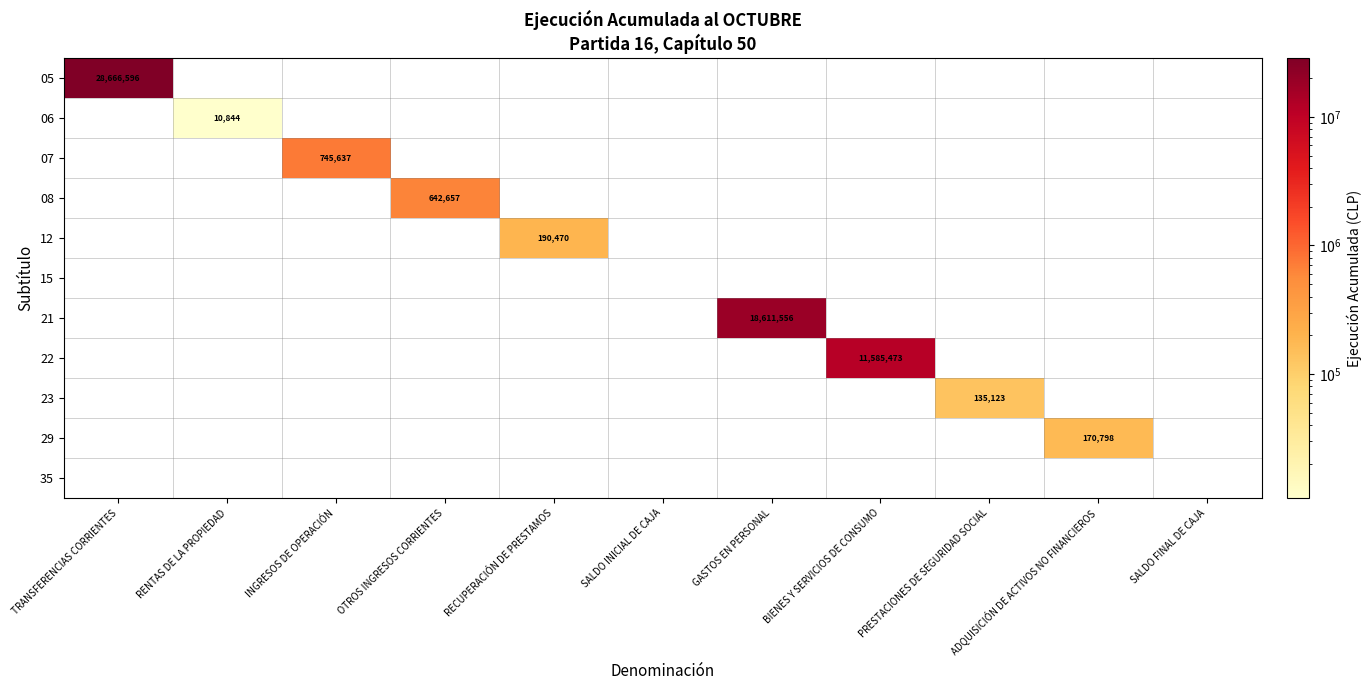

Is it true that 29 equals 271669 at ADQUISICIÓN DE ACTIVOS NO FINANCIEROS?

False